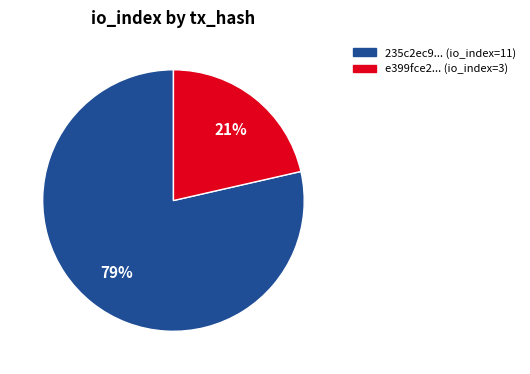

To the nearest percent, what percentage of the pie is 235c2ec9... (io_index=11)?

79%